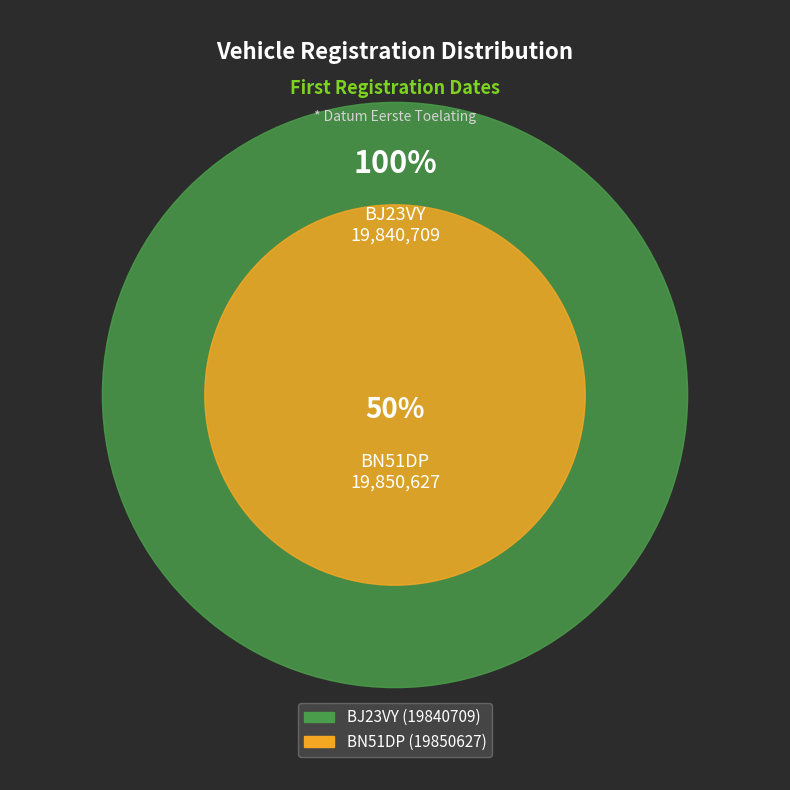

What is the smallest slice in the pie chart?

BJ23VY